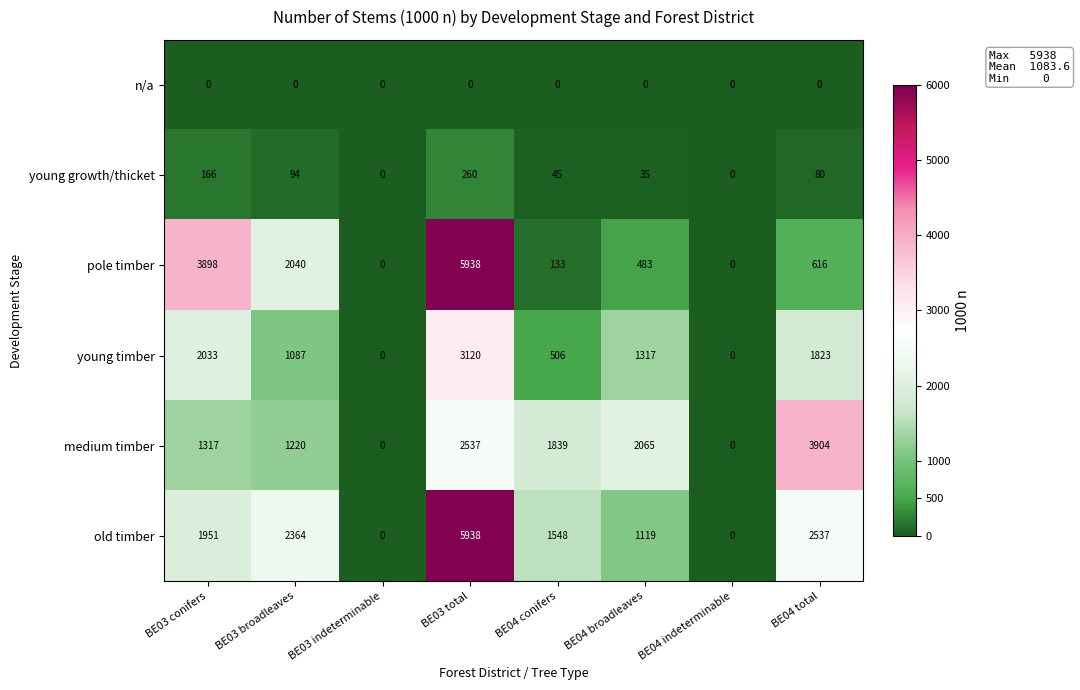

What is the difference between the highest and lowest values at BE04 total?

3904